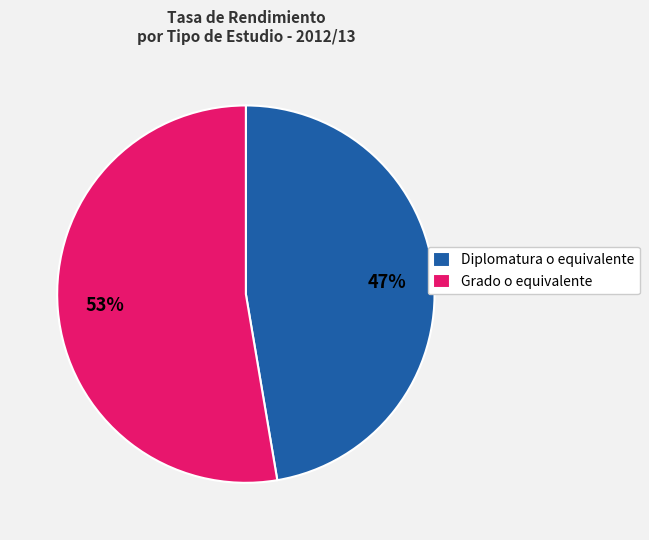

The Diplomatura o equivalente slice represents 61% of the pie. True or false?

False